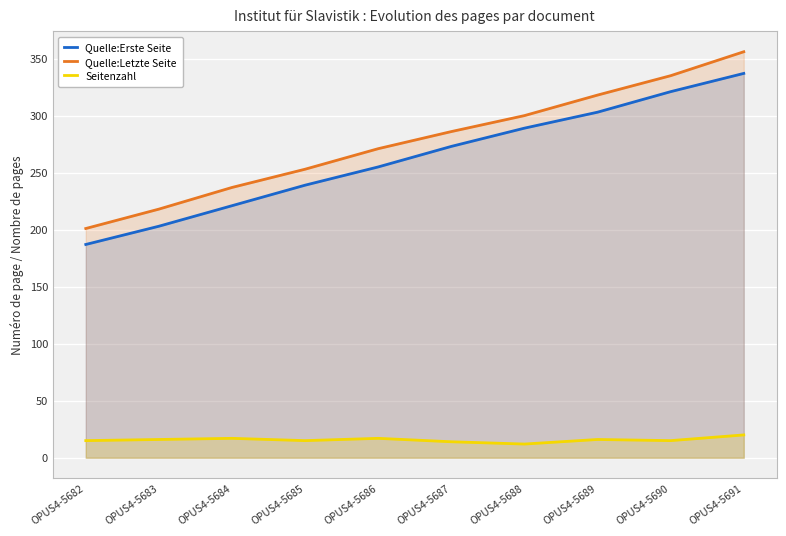

What are all the series names shown in the legend?

Quelle:Erste Seite, Quelle:Letzte Seite, Seitenzahl